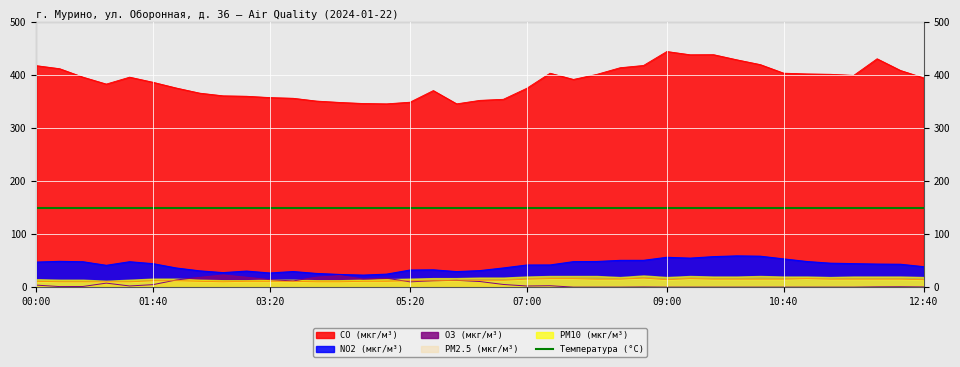

What position from the right is 11:00?

6